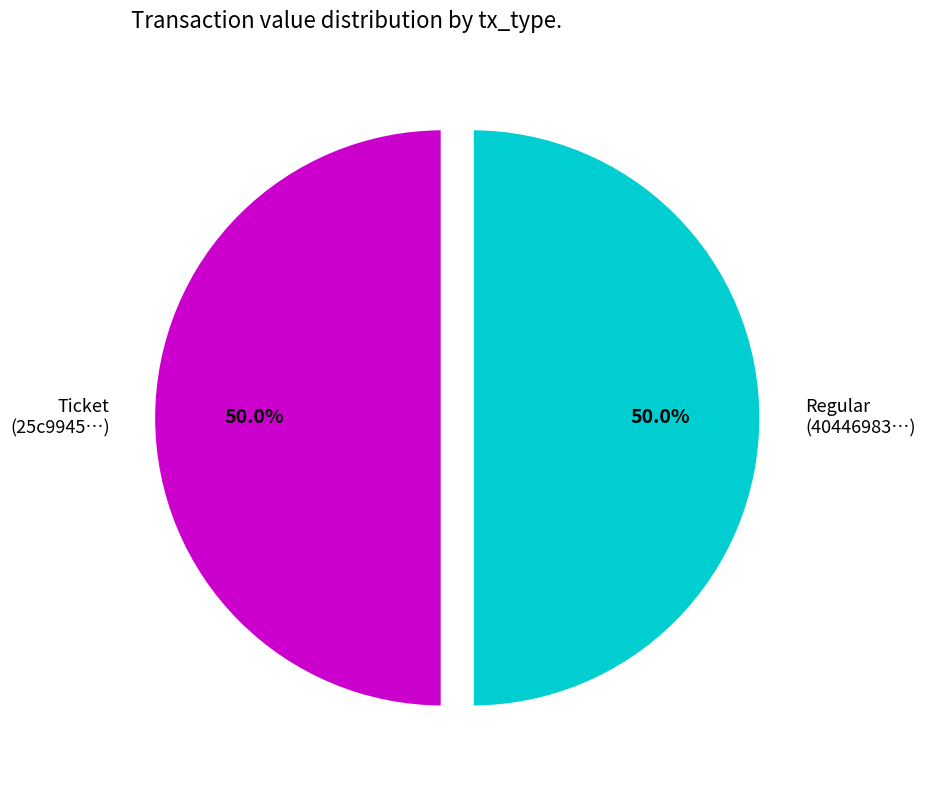

What portion of the pie excludes Ticket (25c9945…)?

50.0%